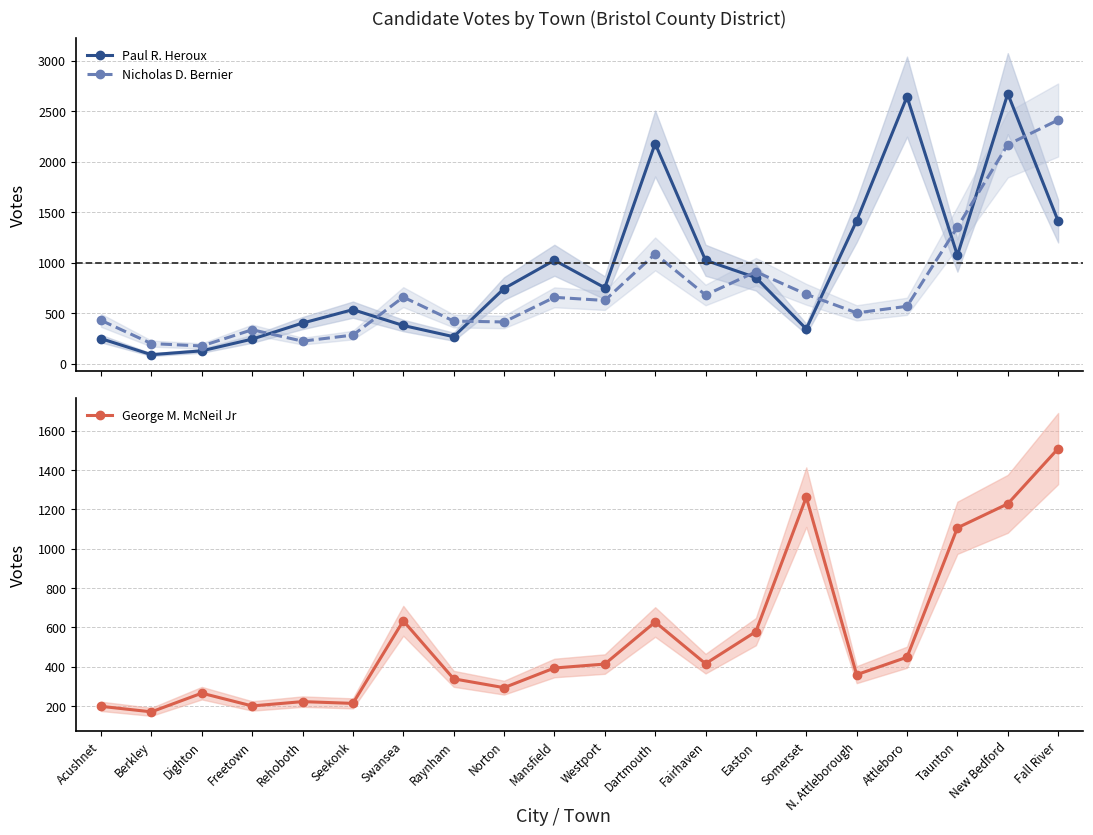

True or false: Paul R. Heroux has a value of 248 at Acushnet.

True